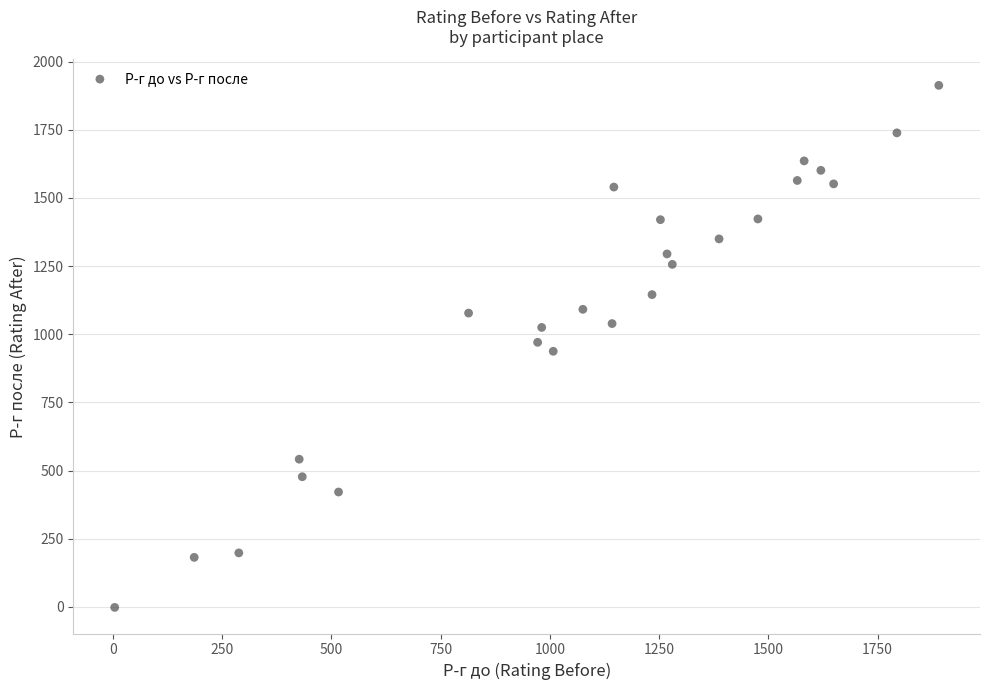

What is the range of X values (max minus min)?

1885.3